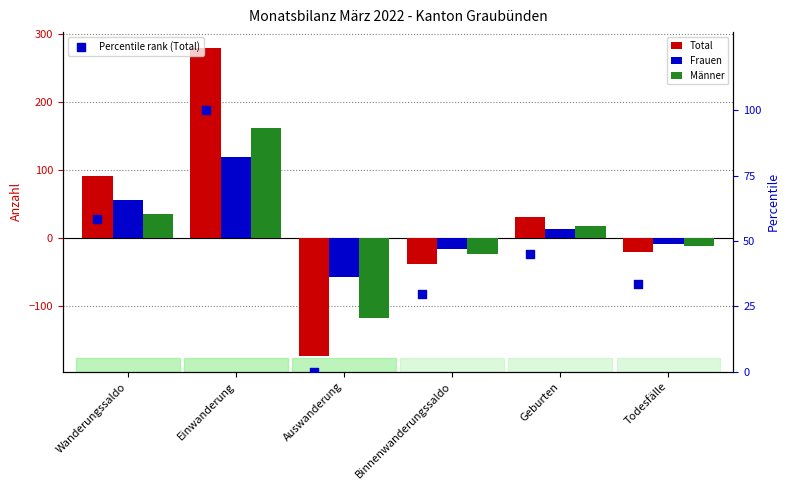

Which series has the largest total across all categories?

Percentile rank (Total)